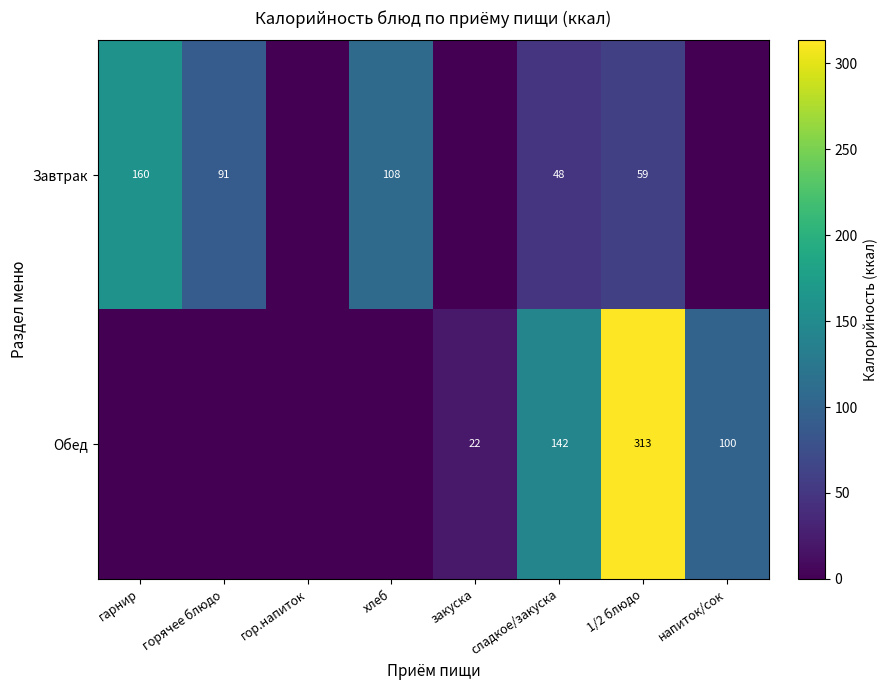

At 1/2 блюдо, list the series in order from largest to smallest.

Обед, Завтрак